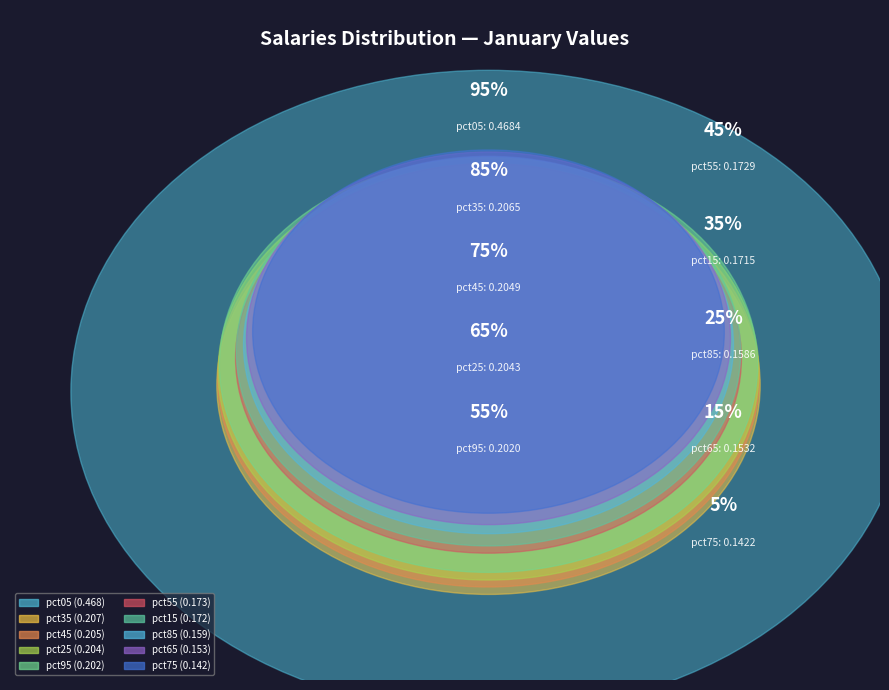

Is it true that pct25 is 20% of the pie?

False